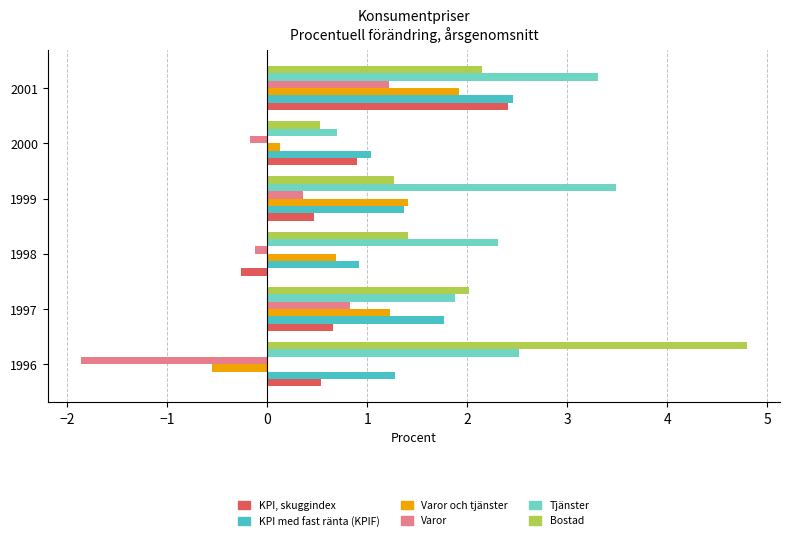

How many data points does each series have?

6